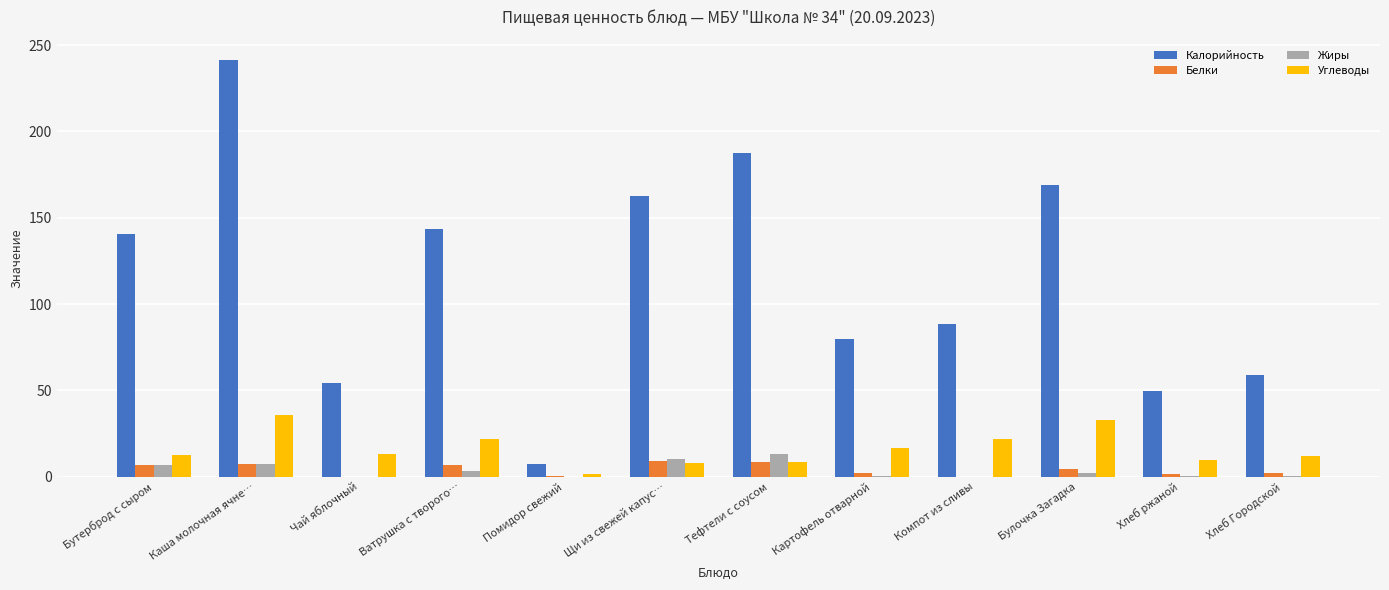

At which label does Калорийность reach its peak?

Каша молочная ячне…